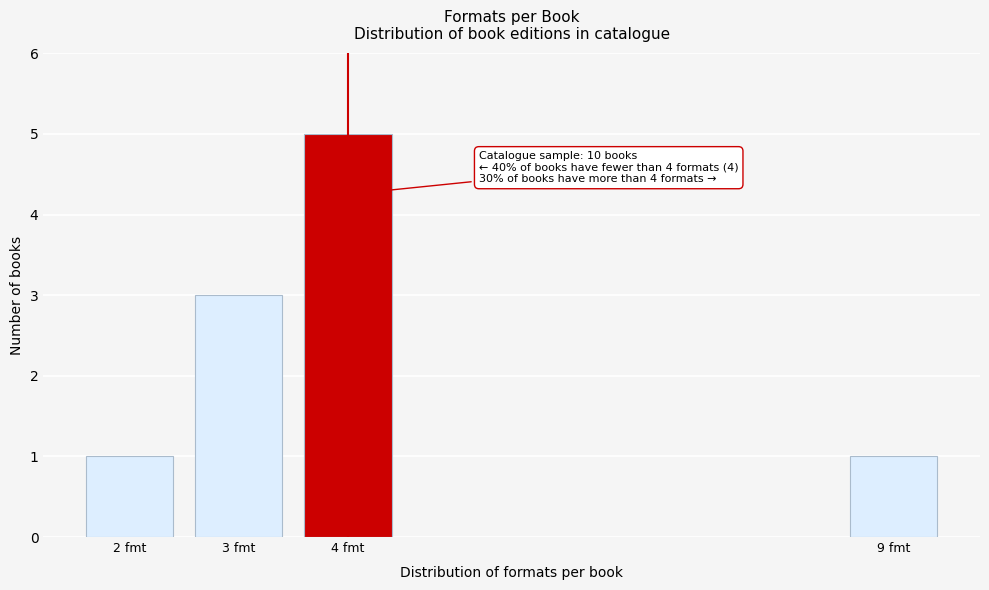

Reading left to right, transcribe all the data shown in this chart.

1	3	5	1